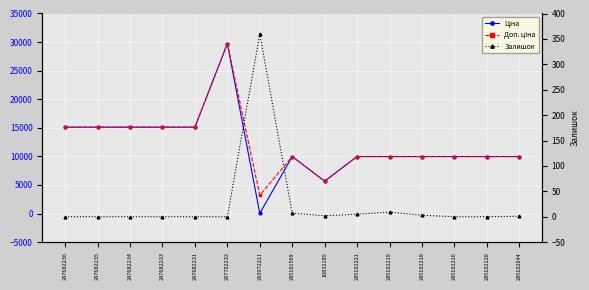

How many lines are shown in the chart?

3